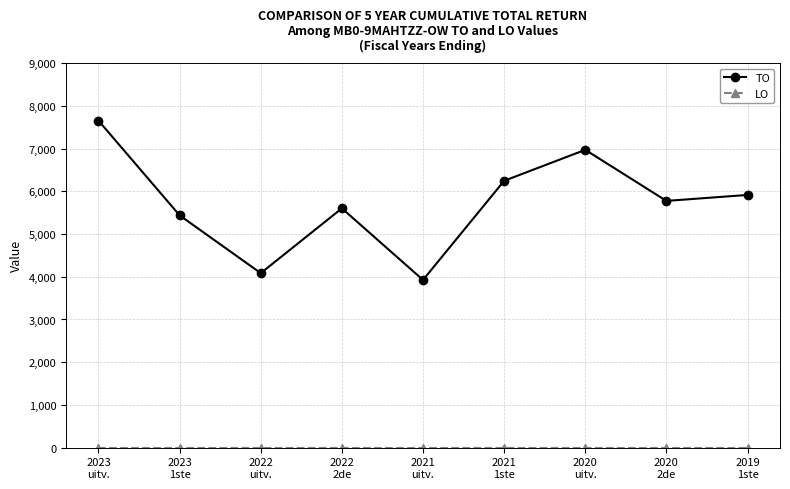

Which series has the widest spread of values?

TO